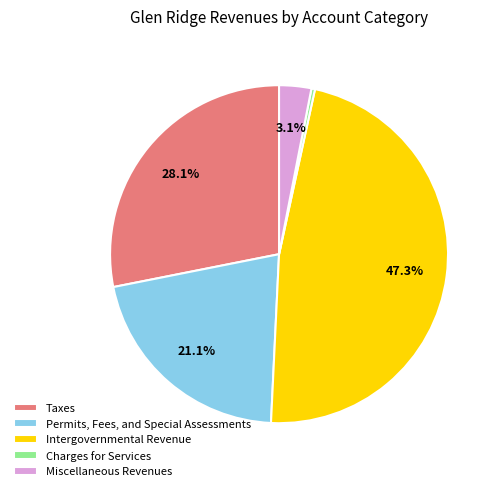

How many segments does this pie chart have?

5